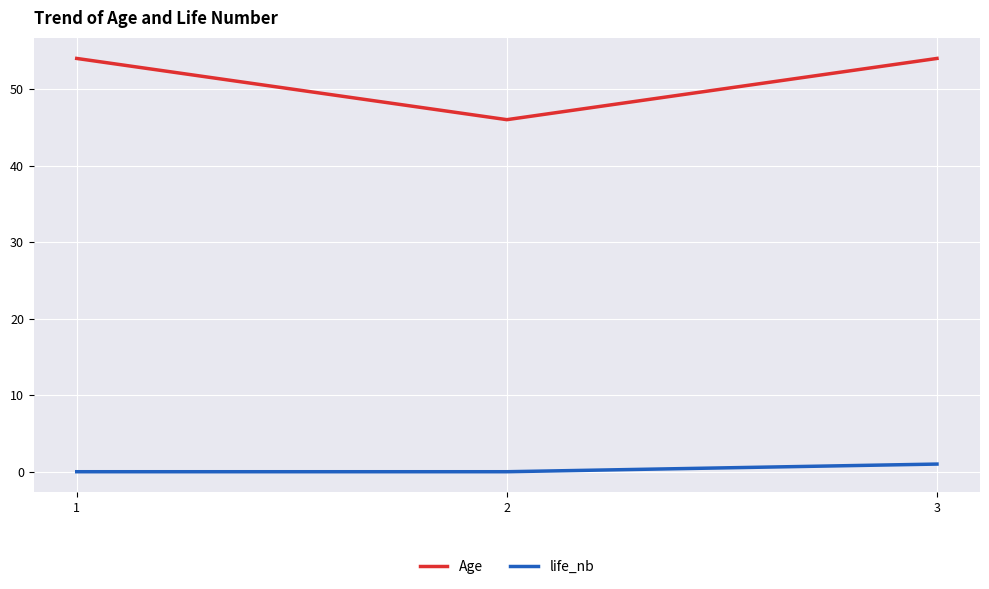

What is the average value of the Age series?

51